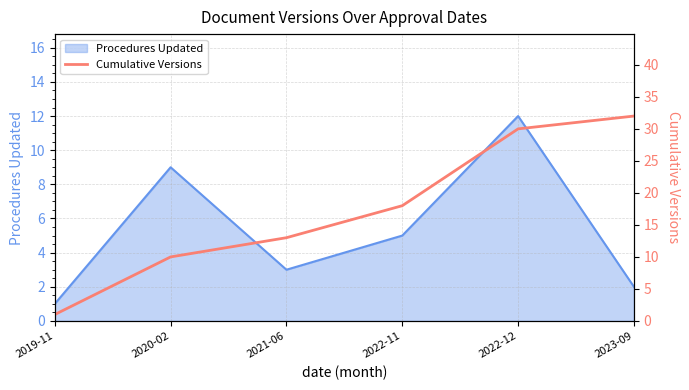

Rank the categories by value from highest to lowest.

2023-09, 2022-12, 2022-11, 2021-06, 2020-02, 2019-11